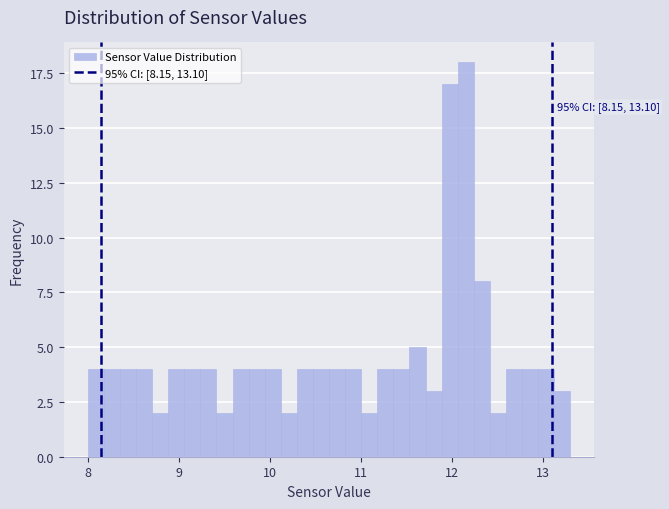

Around what value on the x-axis is the tallest bar? Give the approximate position of its centre, as read against the axis.

12.2